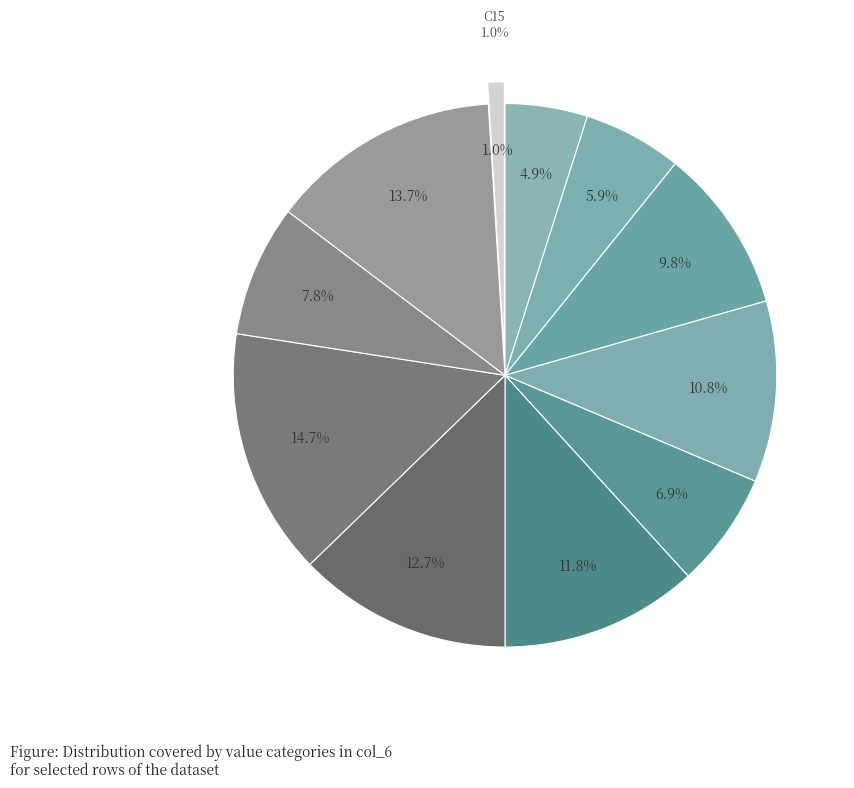

The C6 slice represents 1% of the pie. True or false?

False